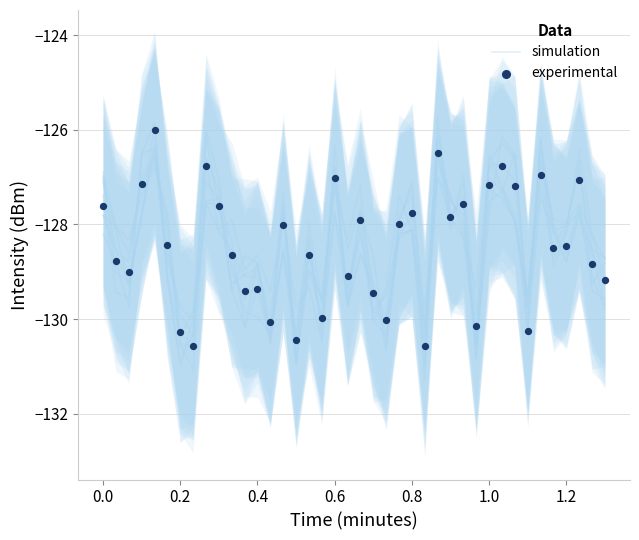

What are all the series names shown in the legend?

simulation, experimental